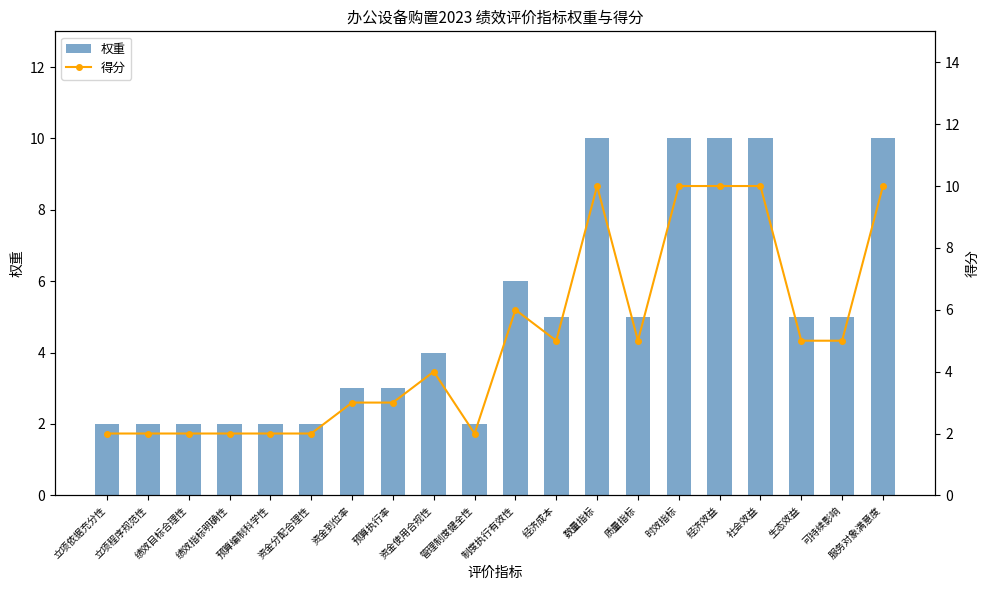

At 资金到位率, list the series in order from largest to smallest.

权重, 得分